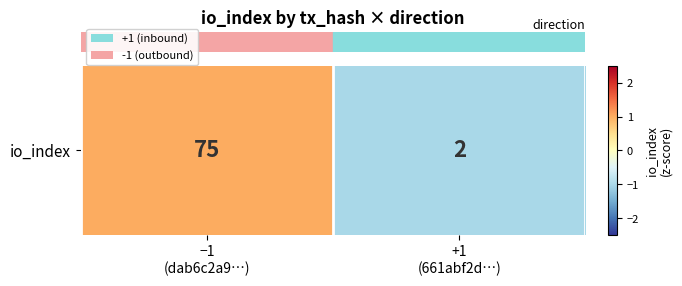

Which has a higher value, +1
(661abf2d…) or −1
(dab6c2a9…)?

−1
(dab6c2a9…)